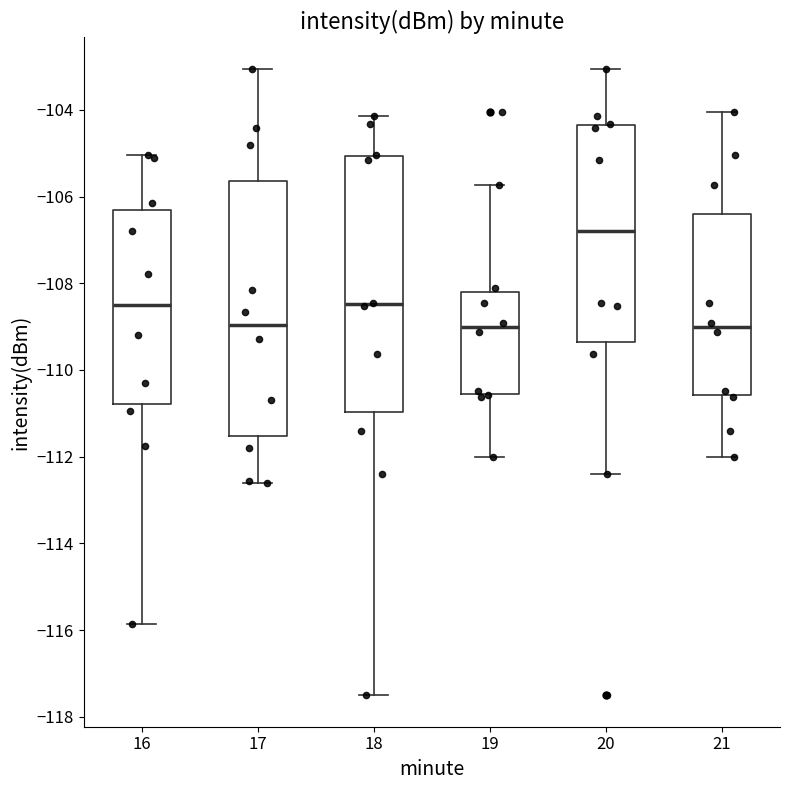

Reading left to right, read every box against the y-axis: the position of its median line, the range the box covers, and the ends of its whiskers. The values are not printed on the chart, so give them approximately, as read against the axis.

16: median -108.4, box -110.8 to -106.4, whiskers -115.8 to -105.0
17: median -109.0, box -111.6 to -105.6, whiskers -112.6 to -103.0
18: median -108.4, box -111.0 to -105.0, whiskers -117.6 to -104.2
19: median -109.0, box -110.6 to -108.2, whiskers -112.0 to -105.8
20: median -106.8, box -109.4 to -104.4, whiskers -112.4 to -103.0
21: median -109.0, box -110.6 to -106.4, whiskers -112.0 to -104.0